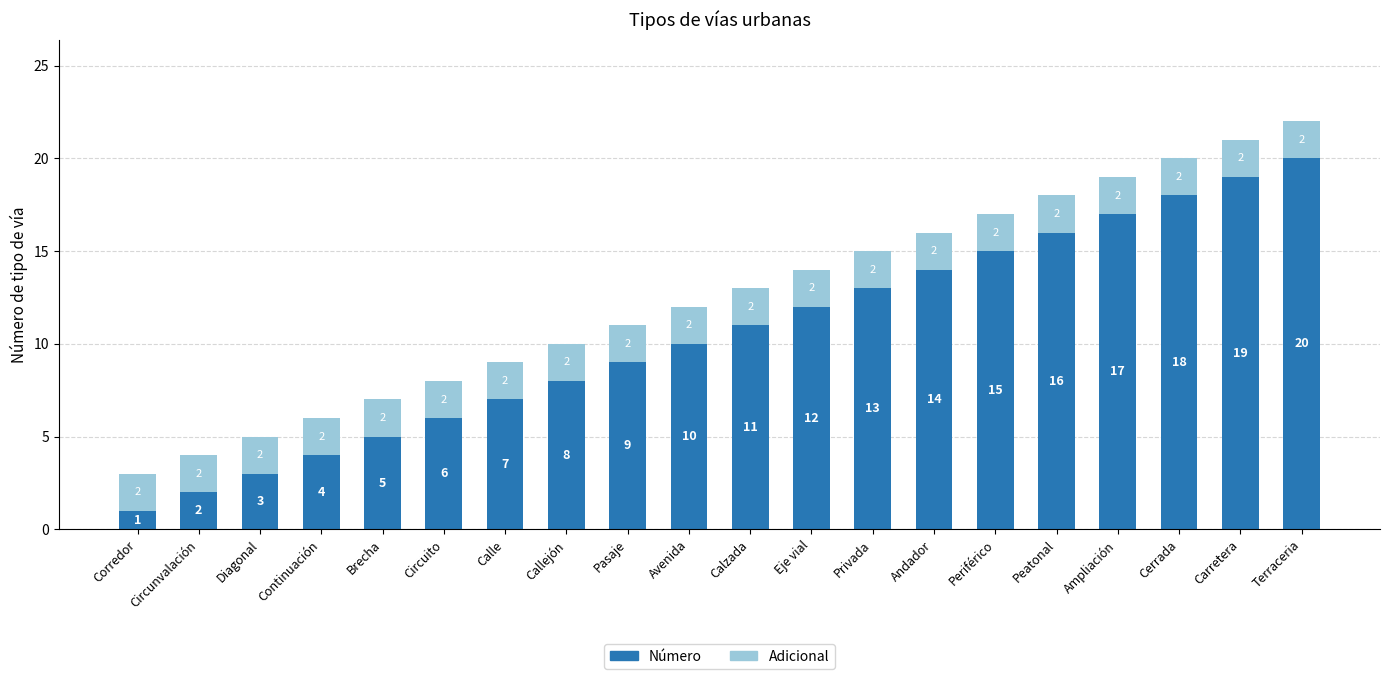

What is the maximum value for Número?

20